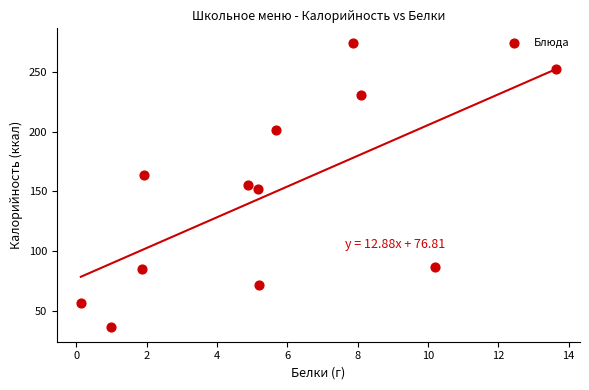

What is the range of Y values (max minus min)?

238.8